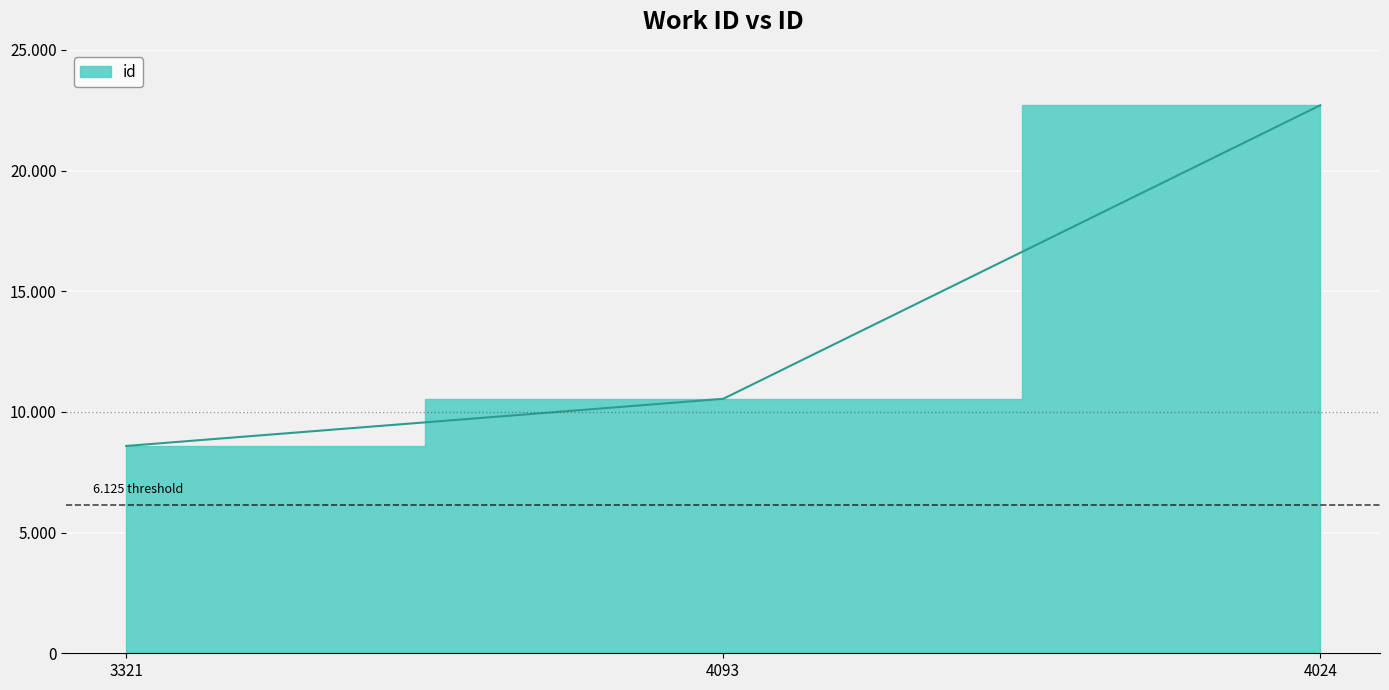

Count the number of categories in the chart.

3